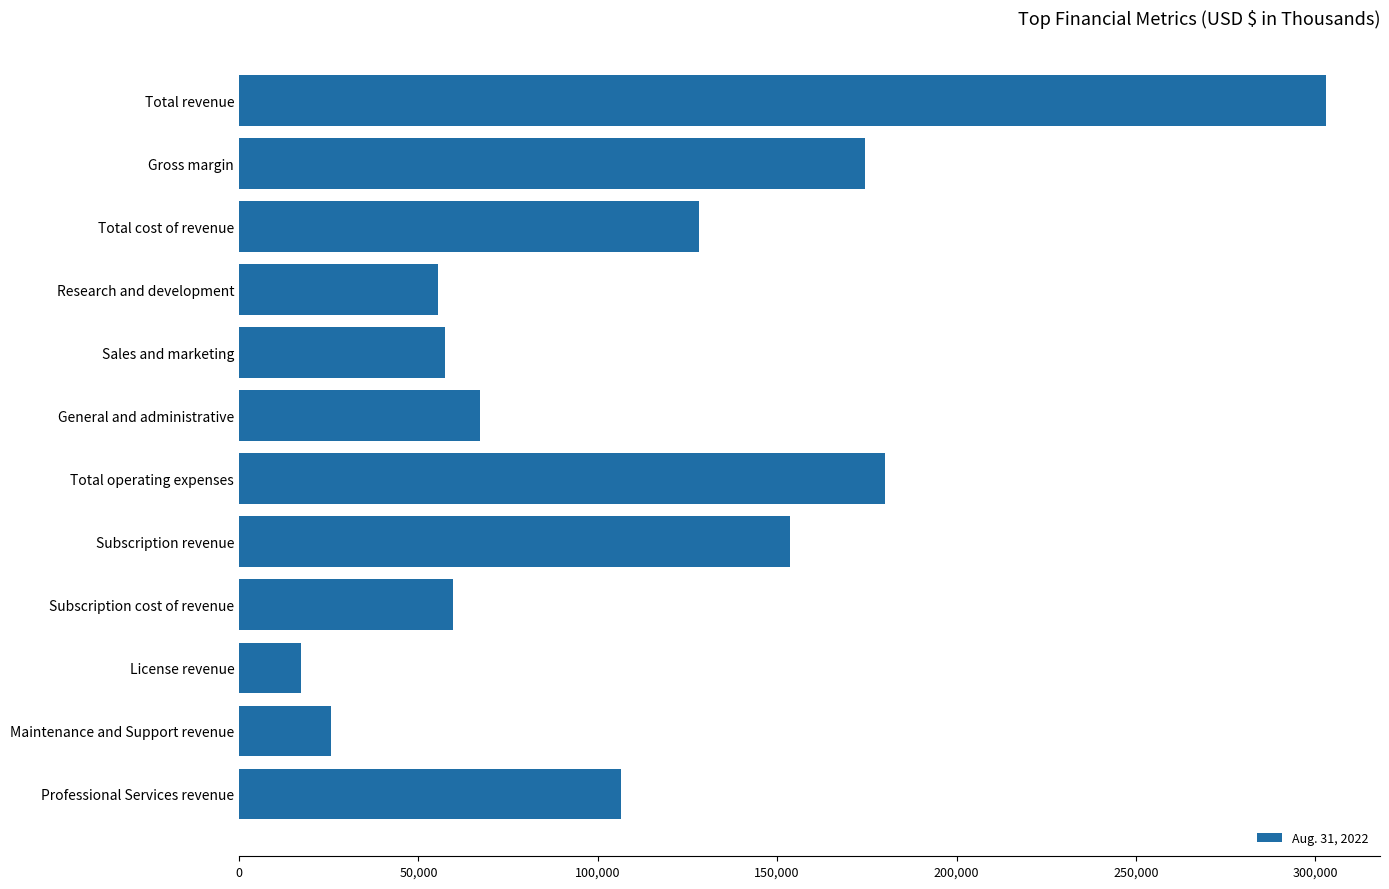

What is the sum of all values?

1328258